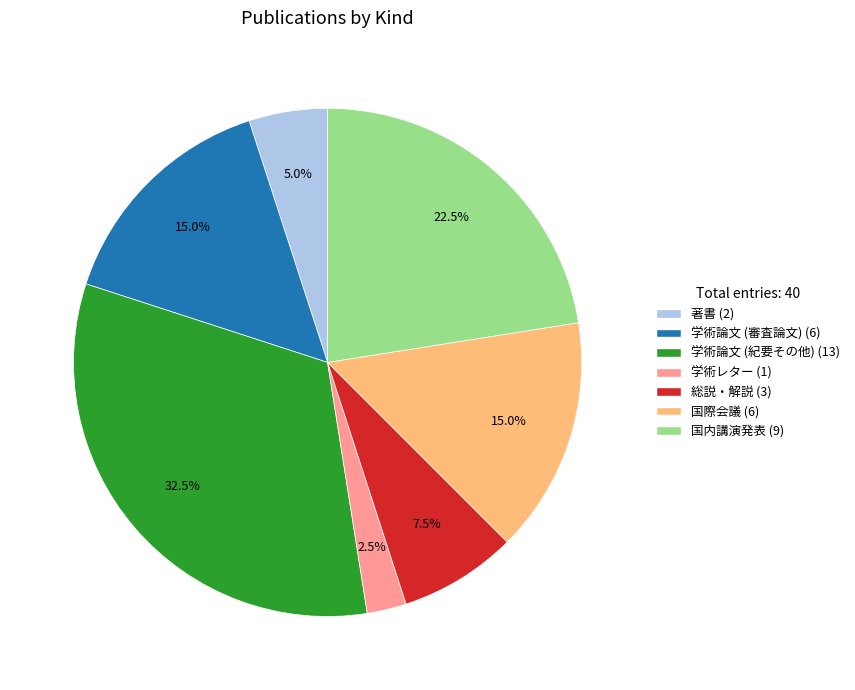

What percentage is NOT represented by 国内講演発表?

77.5%